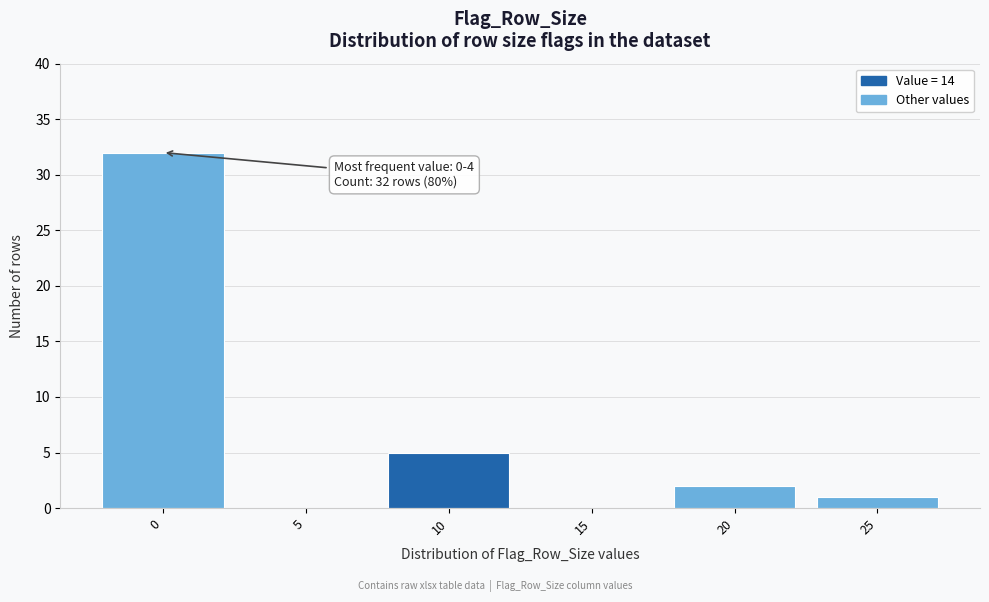

Reading left to right, what are all the values shown in this chart?

0=32	5=0	10=5	15=0	20=2	25=1